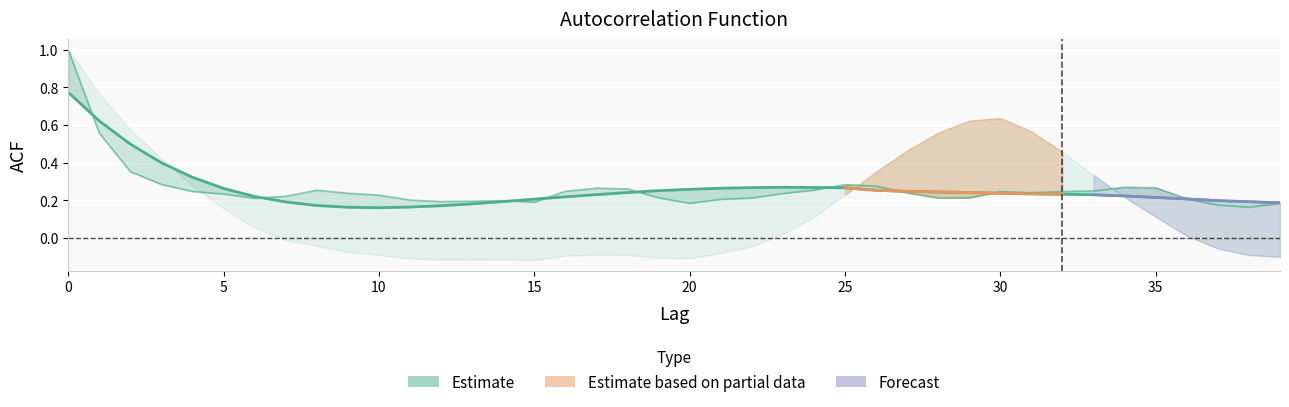

What is the average value of the acf_shown_smooth_line series?

0.3